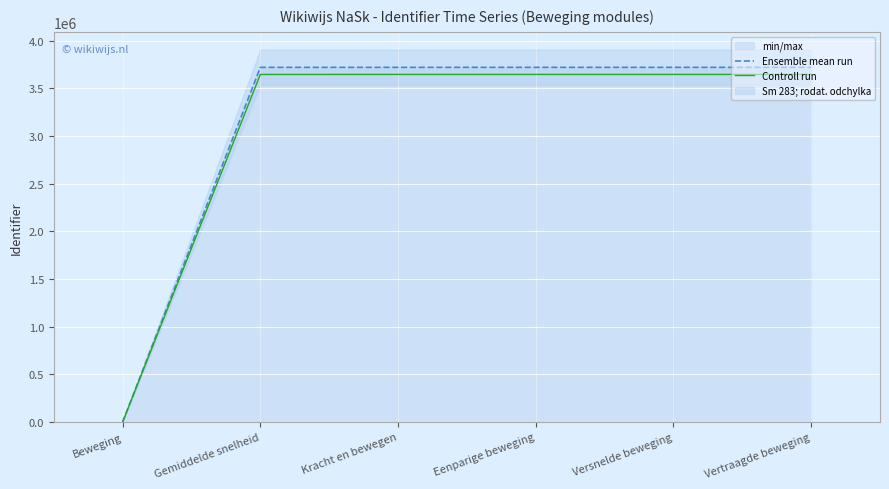

List the labels in order of Ensemble mean run value, smallest first.

Beweging, Gemiddelde snelheid, Kracht en bewegen, Eenparige beweging, Versnelde beweging, Vertraagde beweging